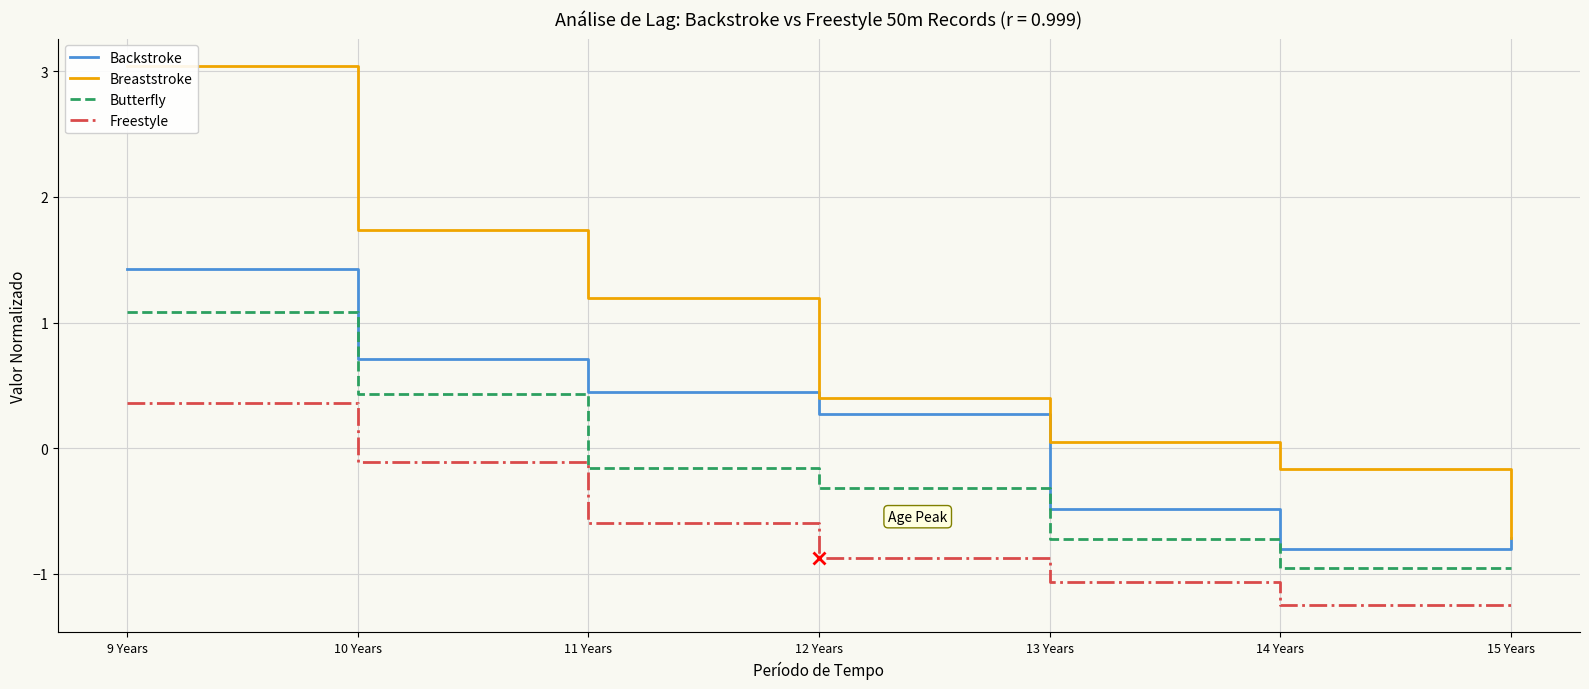

What is the total value across all series at 10 Years?

2.8